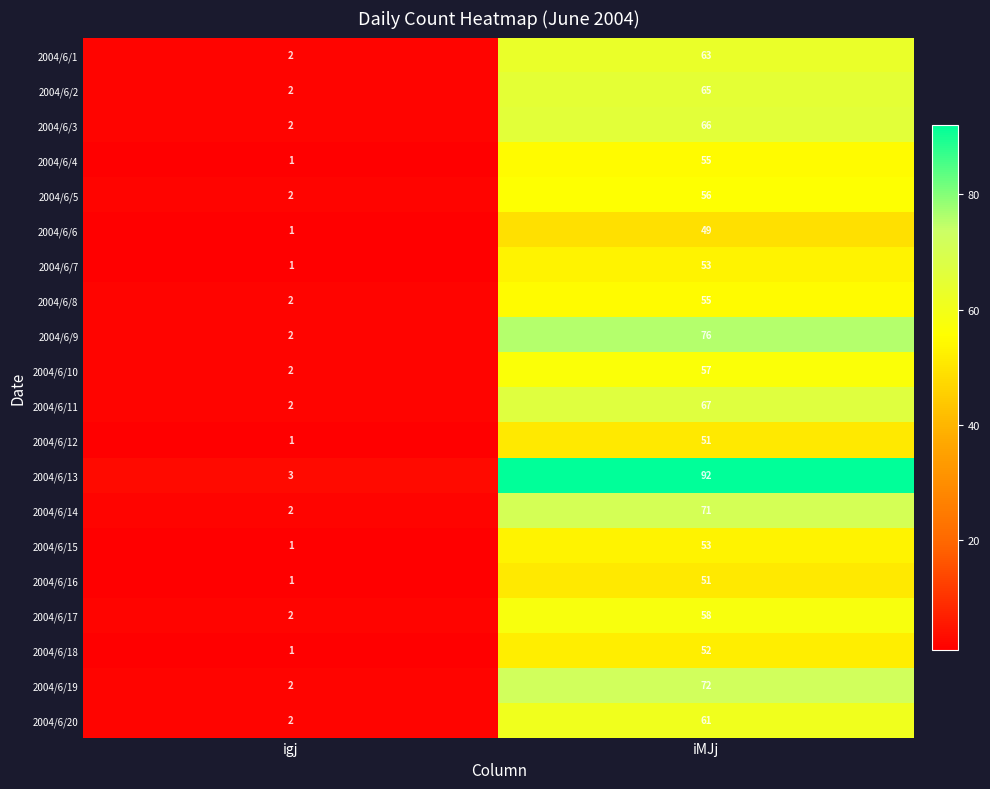

At which category does the chart reach its minimum across all series?

igj